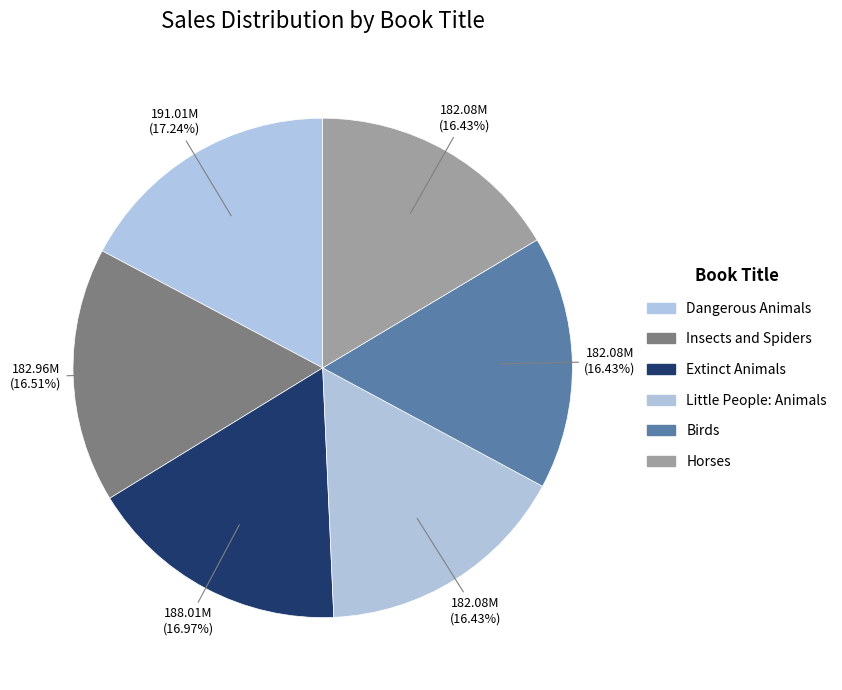

Is there any slice that represents more than half of the pie?

No